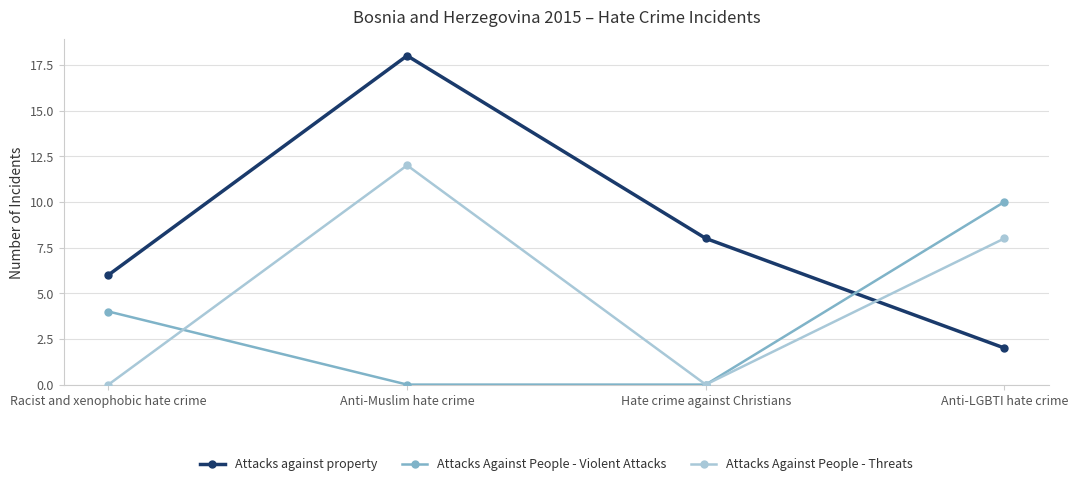

True or false: Attacks Against People - Violent Attacks has a value of 7 at Racist and xenophobic hate crime.

False